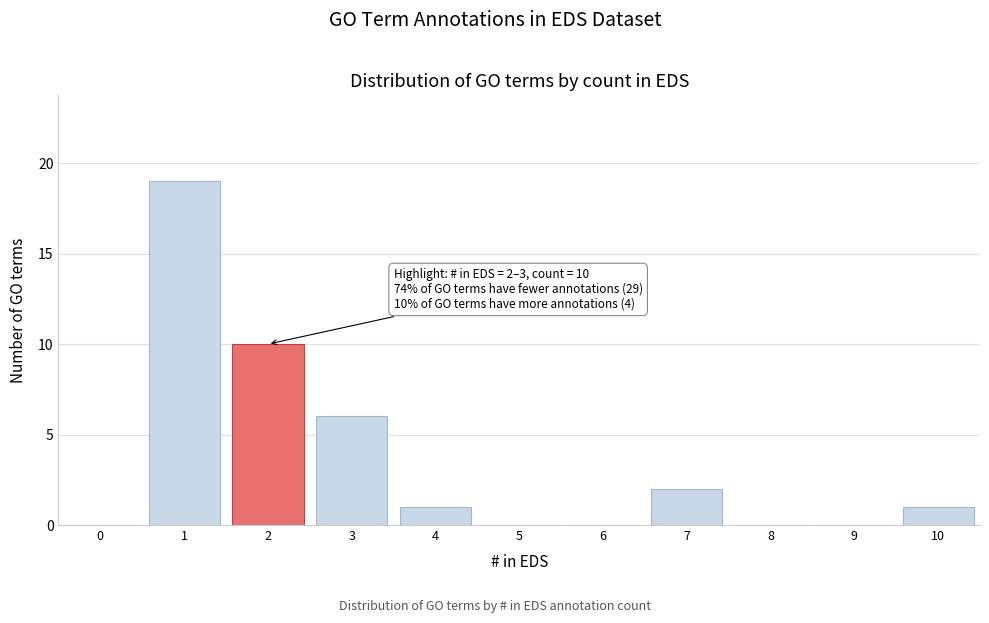

Reading left to right, transcribe all the data shown in this chart.

0=0	1=19	2=10	3=6	4=1	5=0	6=0	7=2	8=0	9=0	10=1